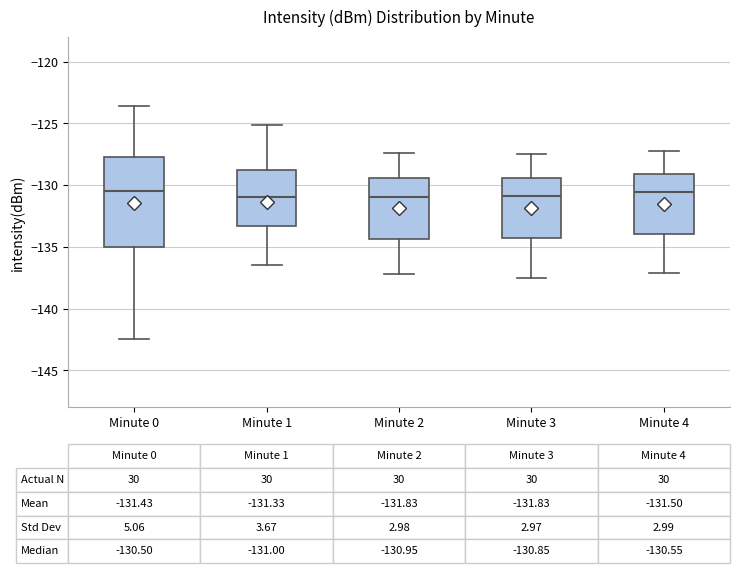

Comparing the boxes themselves (not the whiskers), which one is the tallest?

Minute 0